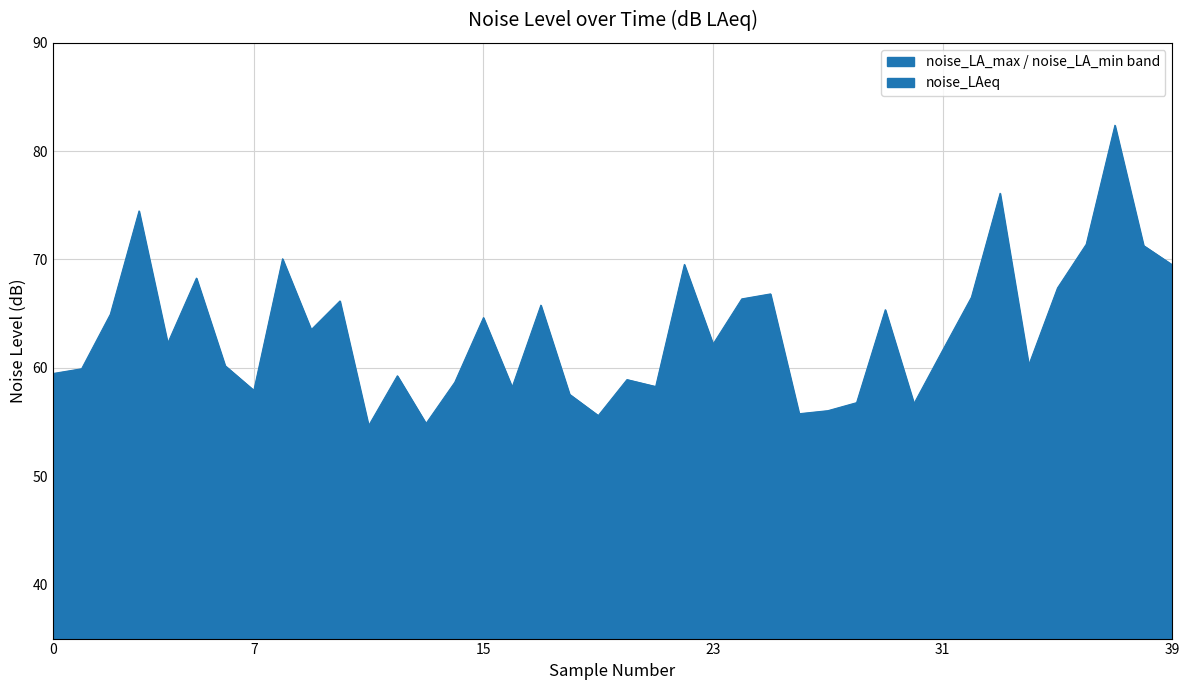

What is the average value of the noise_LAeq series?

49.9